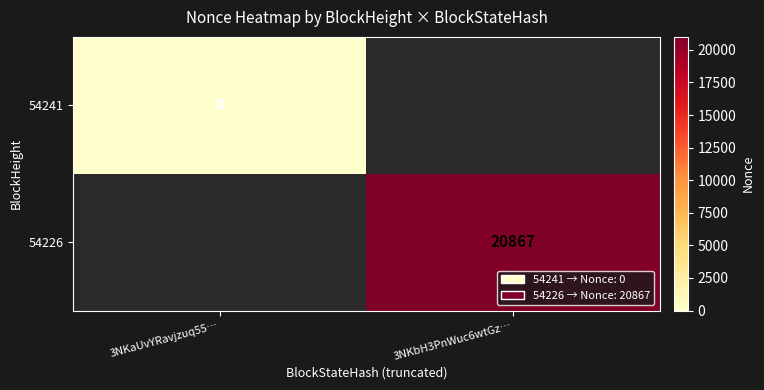

The value of 54226 at 3NKbH3PnWuc6wtGz… is 35365. True or false?

False